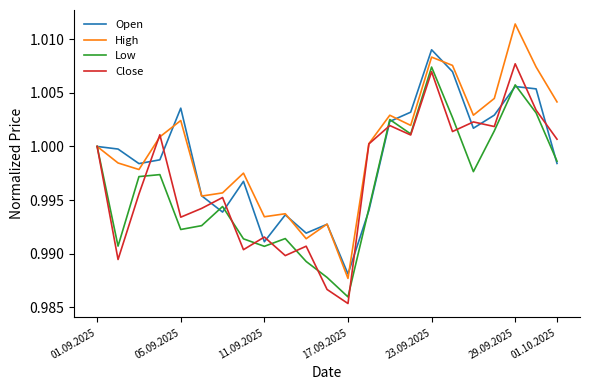

List the series in order of their overall mean, highest first.

High, Open, Close, Low